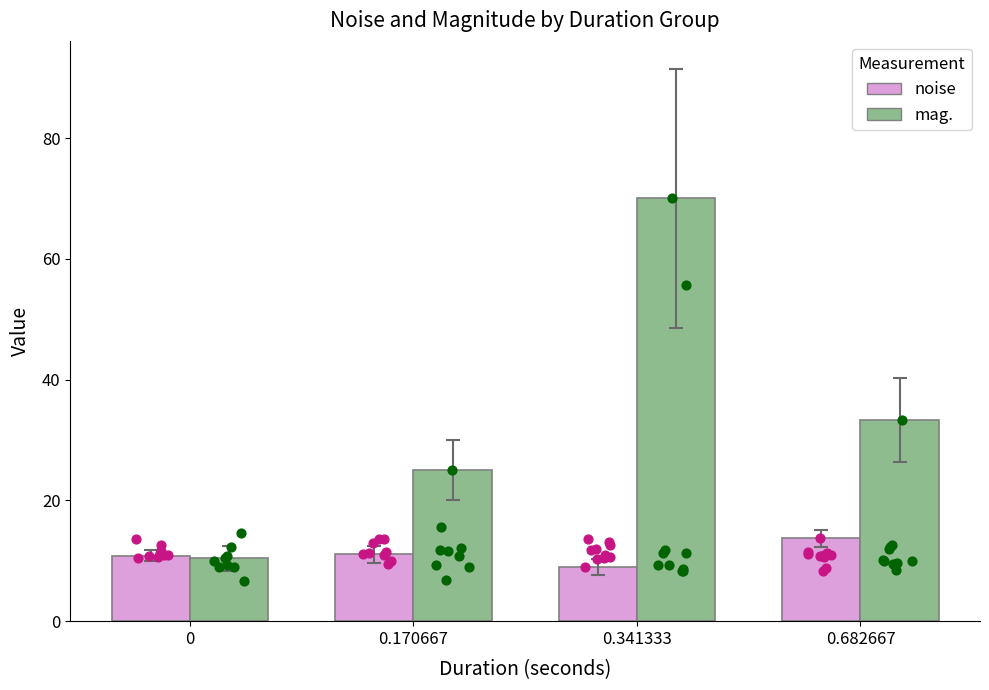

Is the value of mag. at 0 greater than the value of noise at 0.682667?

No